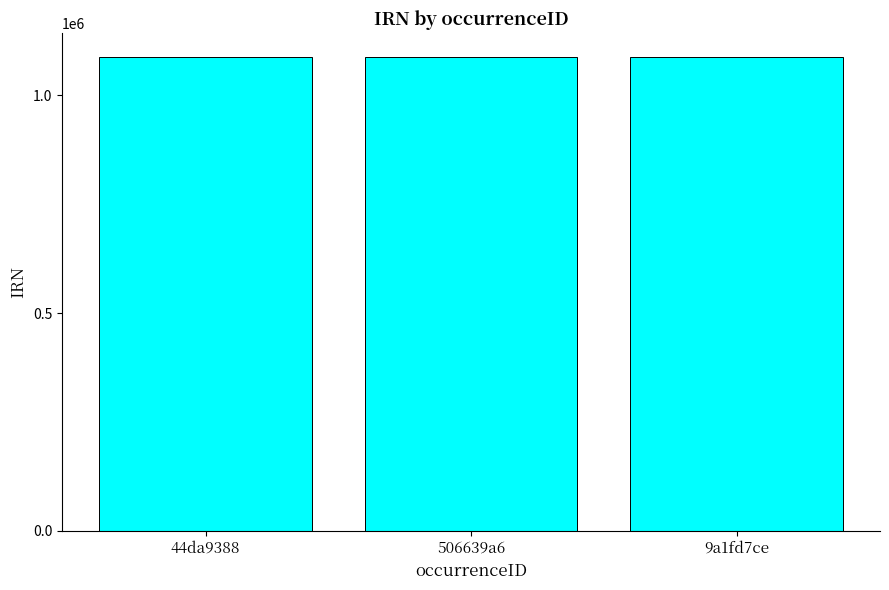

What is the approximate value at 44da9388?

1088697